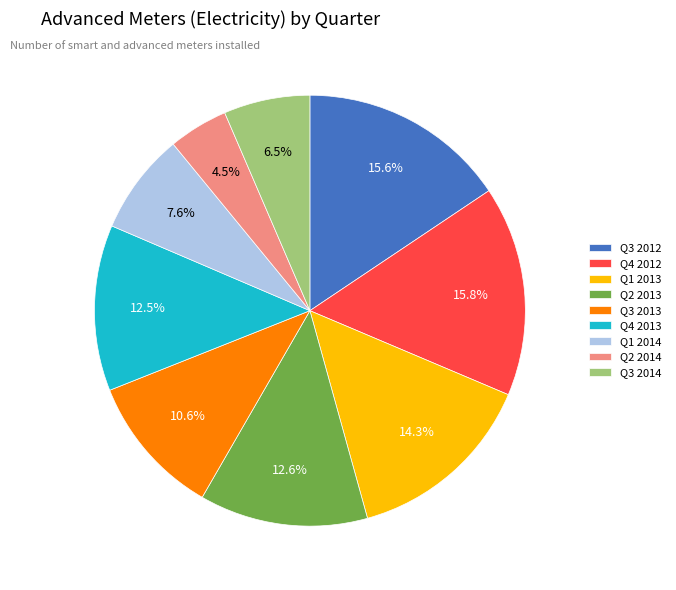

Approximately how many times larger is the value at Q1 2013 compared to Q3 2013?

1.3